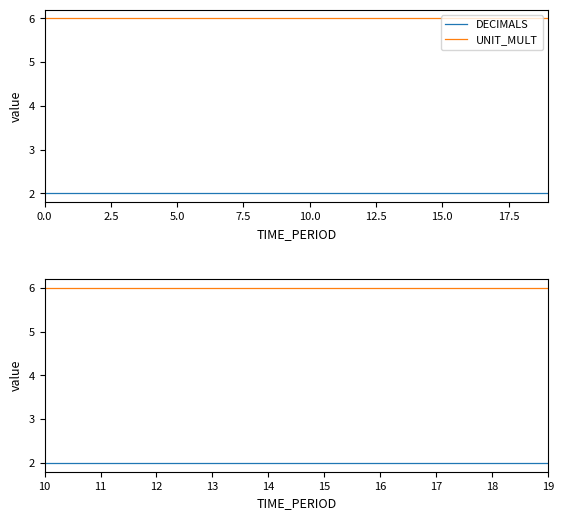

How many lines are shown in the chart?

2